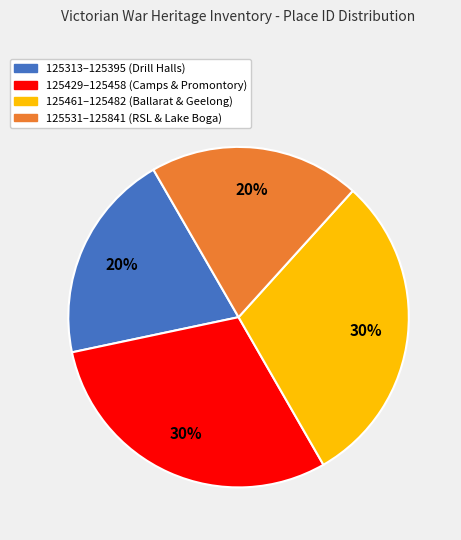

Is there a majority slice in this chart?

No